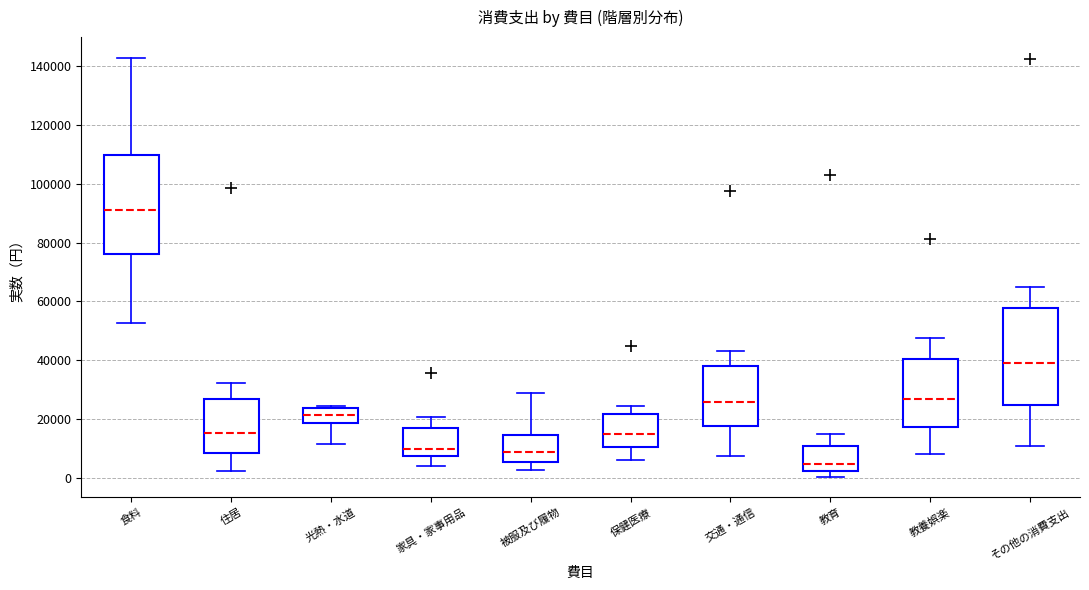

Which box has the highest median line?

食料